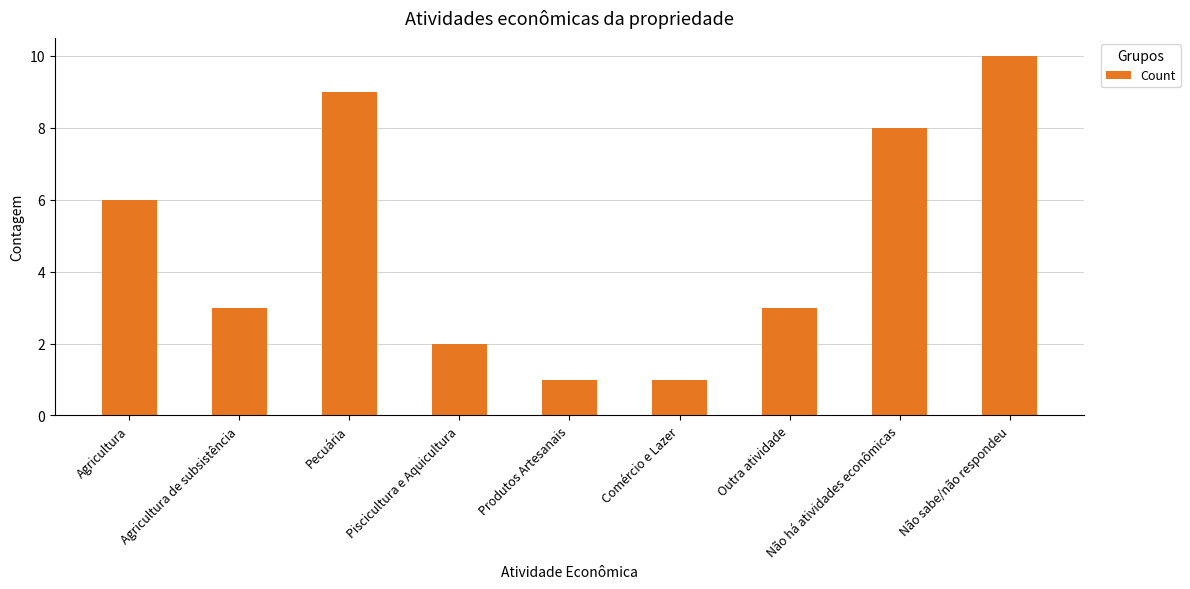

Reading left to right, transcribe all the data shown in this chart.

6	3	9	2	1	1	3	8	10